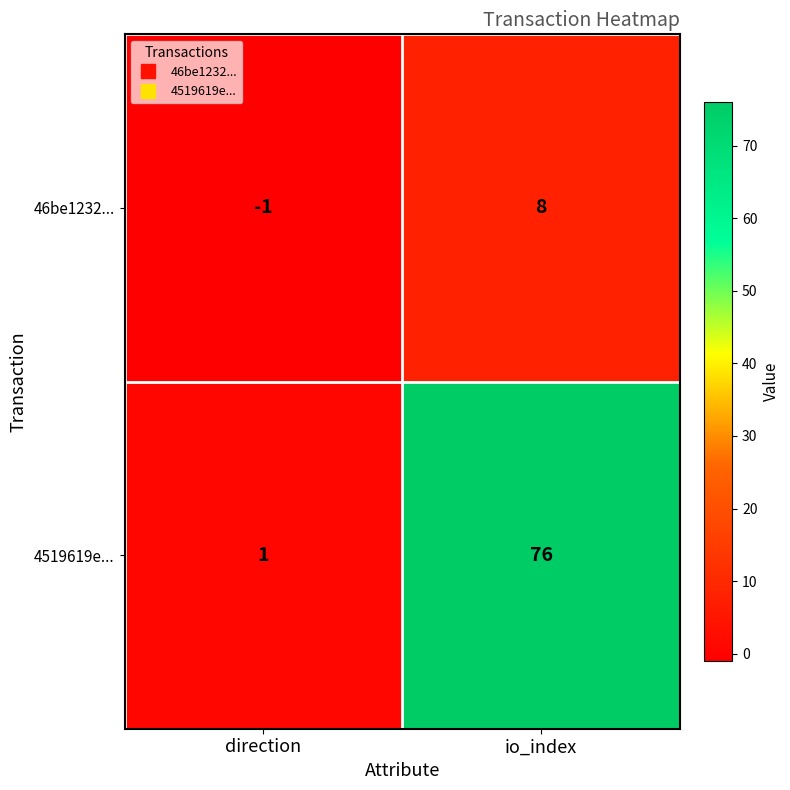

Is it true that 46be1232... equals -1 at direction?

True